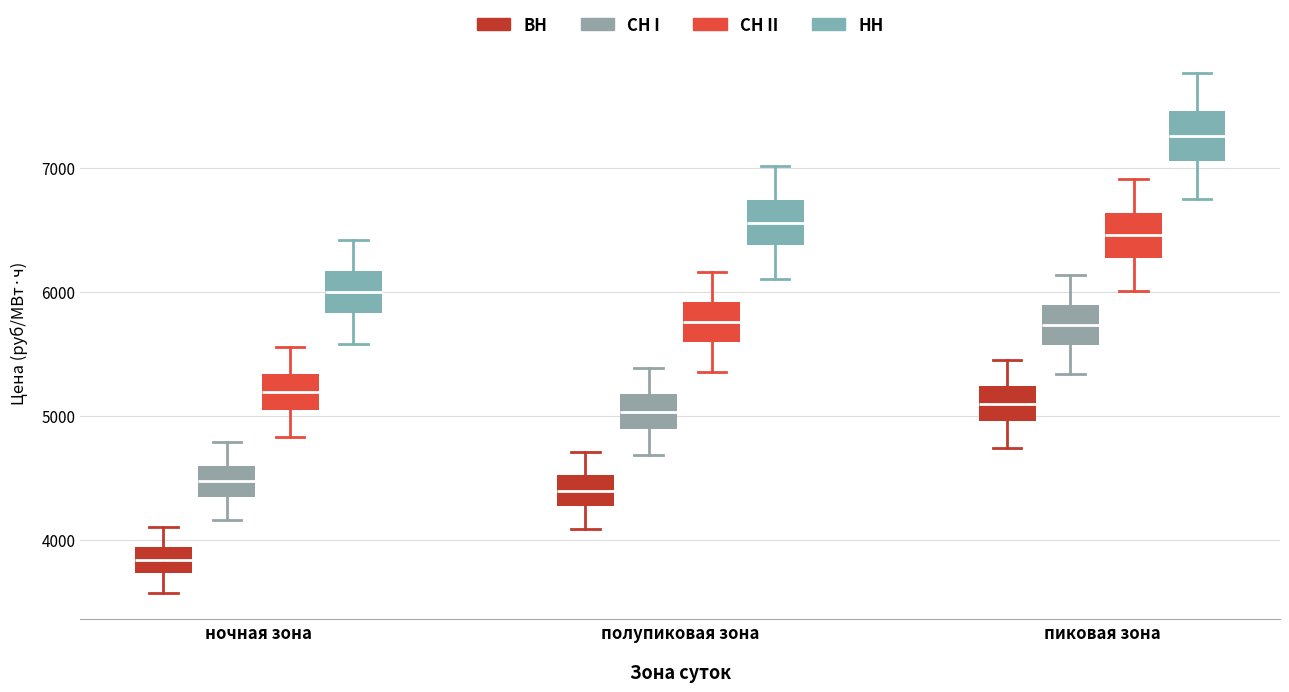

Where is the lower edge of the box for пиковая зона (ВН) on the y-axis? The values are not printed on the chart, so give them approximately, as read against the axis.

5000